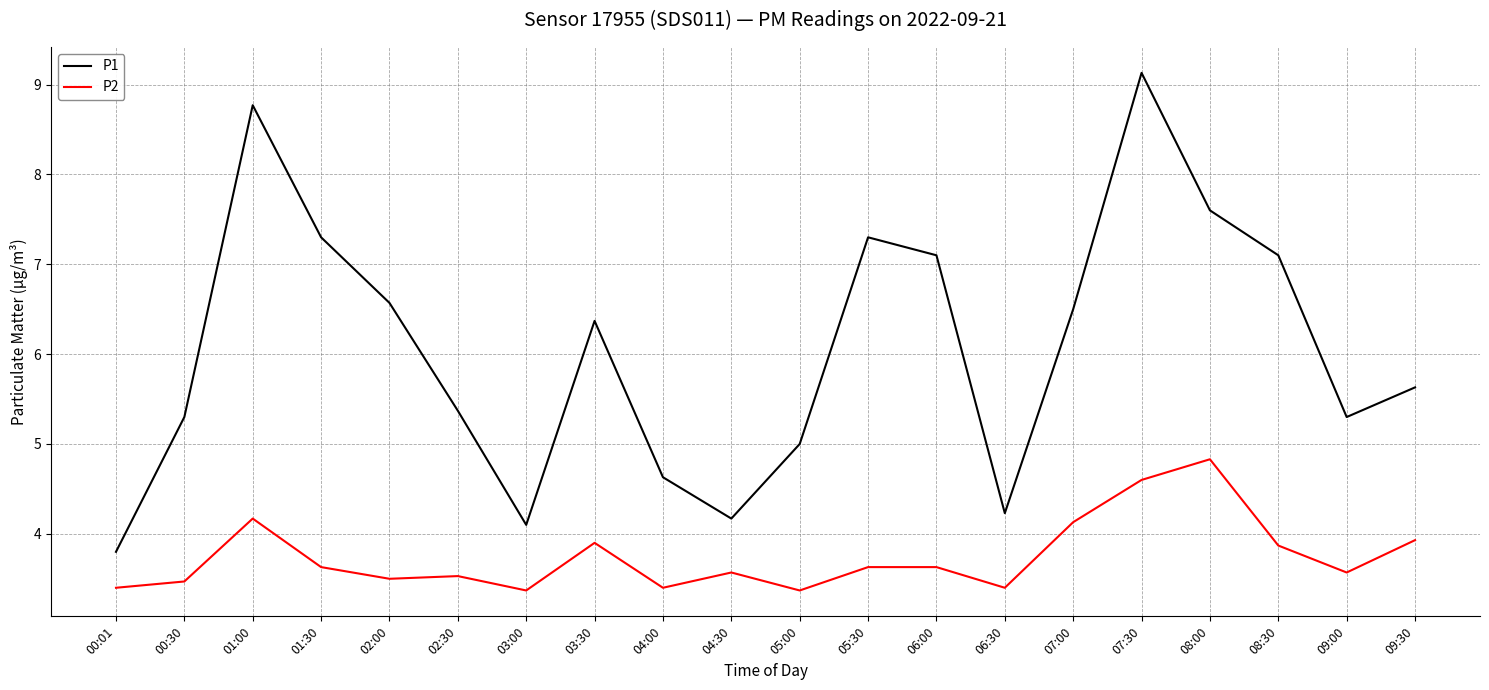

The value of P2 at 08:00 is 3.2. True or false?

False